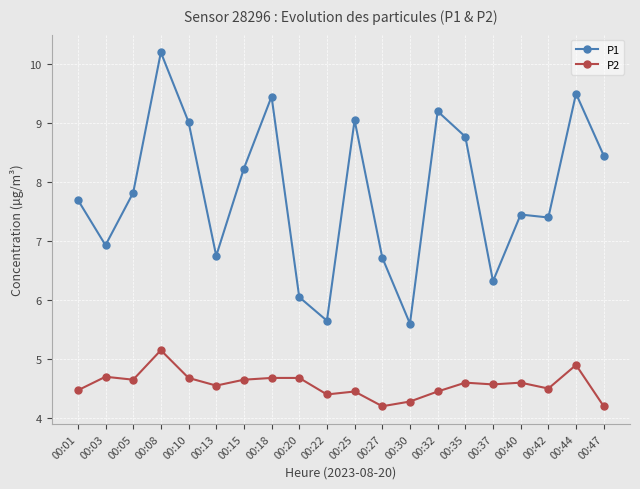

The P2 series shows 1.5 at 00:10. True or false?

False